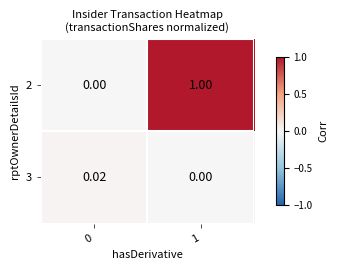

Count the number of categories in the chart.

2